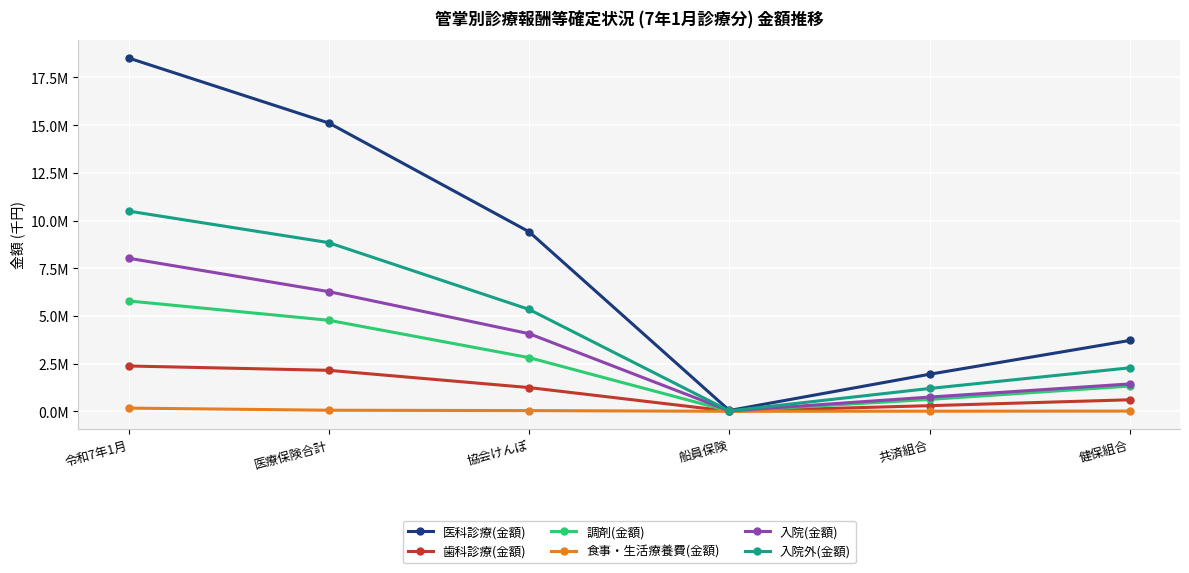

What are all the series names shown in the legend?

医科診療(金額), 歯科診療(金額), 調剤(金額), 食事・生活療養費(金額), 入院(金額), 入院外(金額)